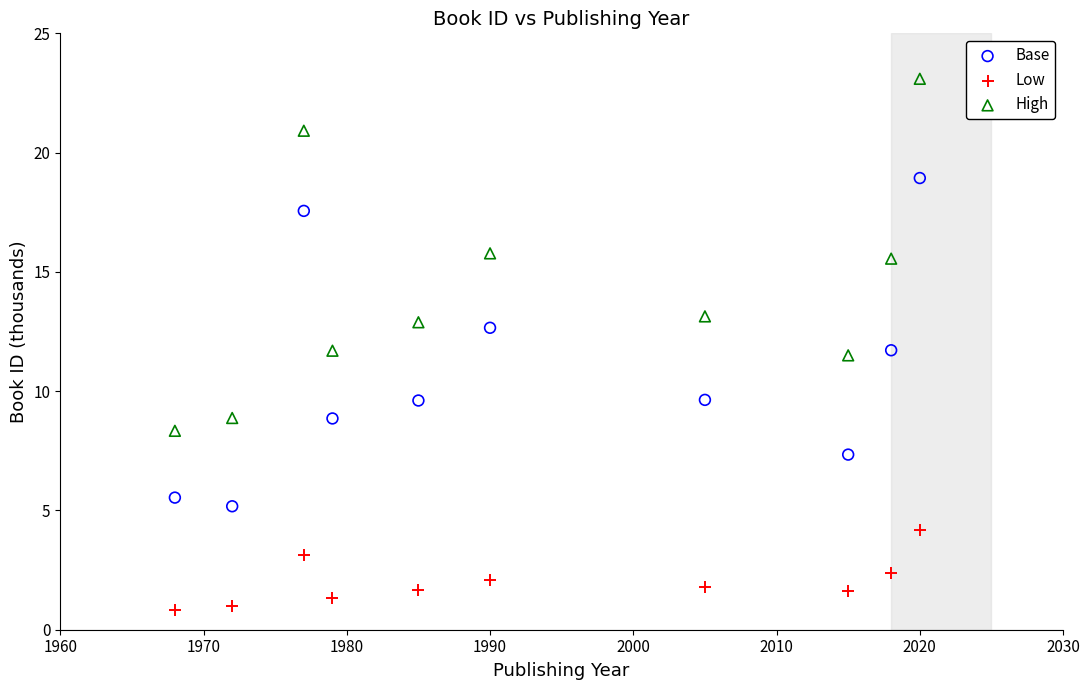

Which series has the widest spread of Y values?

High